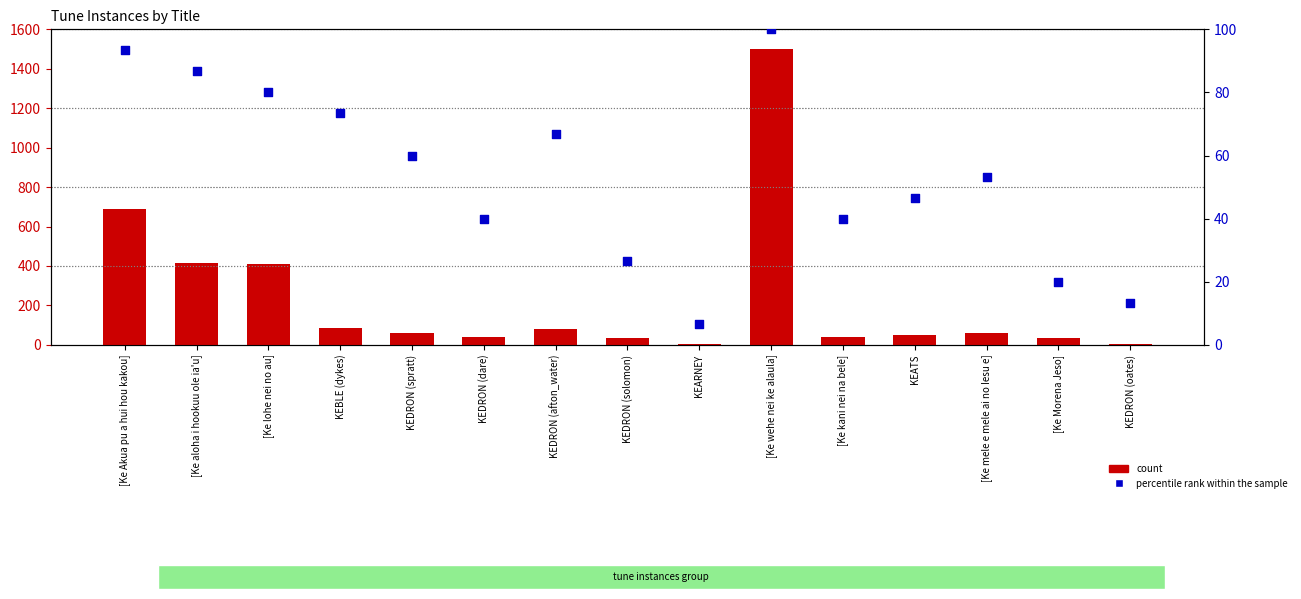

What is the total value across all series at KEDRON (dare)?

81.0